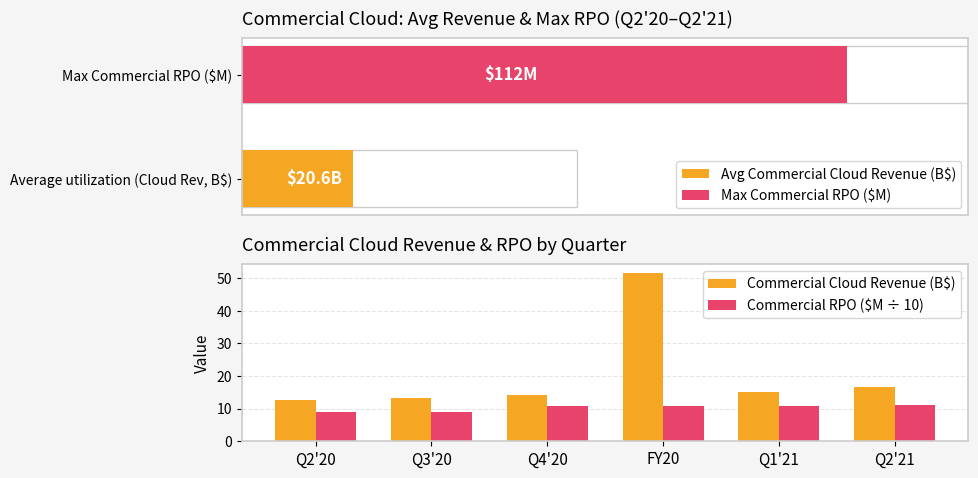

What are all the series names shown in the legend?

Commercial Cloud Revenue (B$), Commercial RPO ($M ÷ 10)